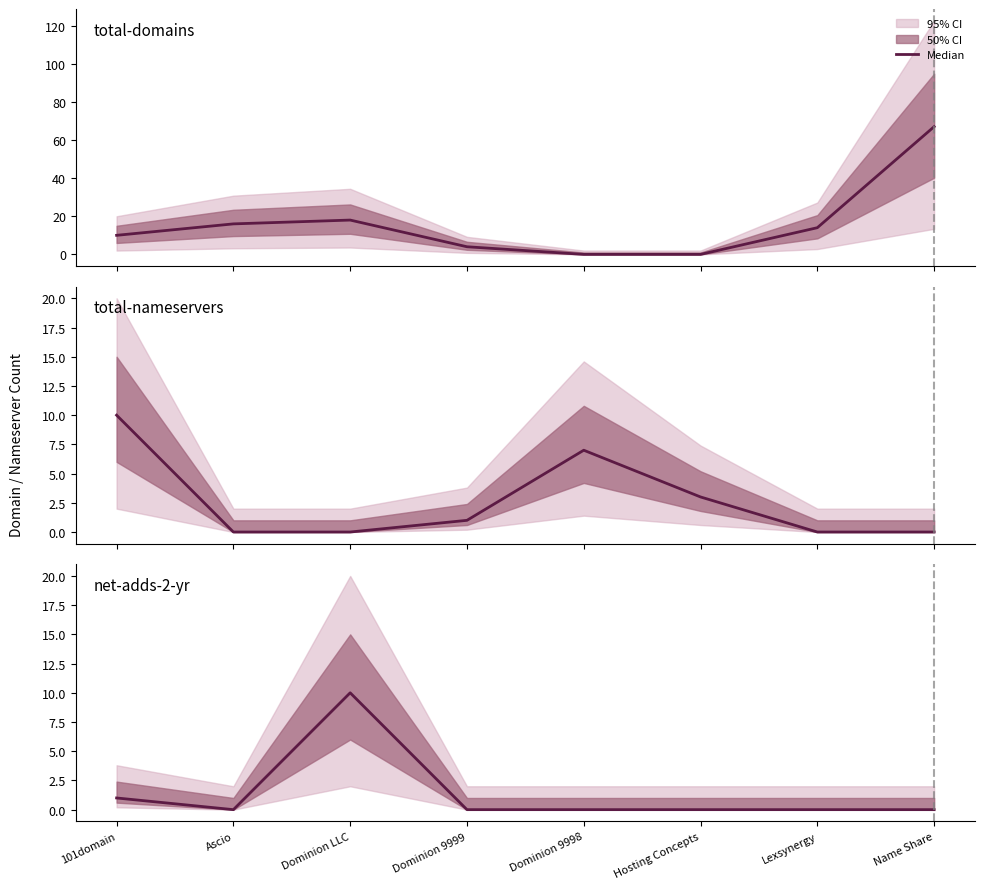

What is the total value across all series at Name Share?

67